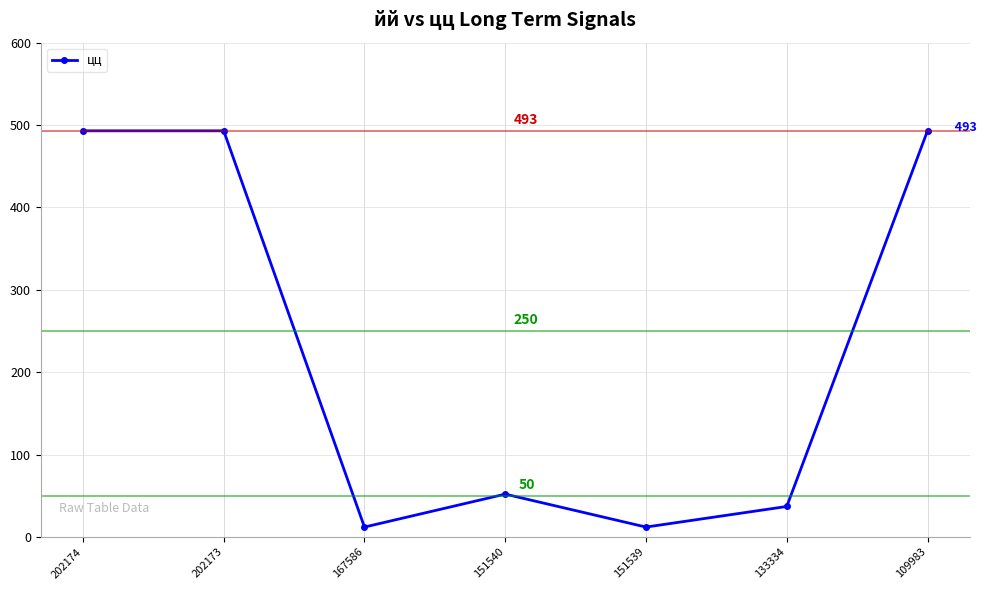

The chart shows a value of 195 at 202174. True or false?

False